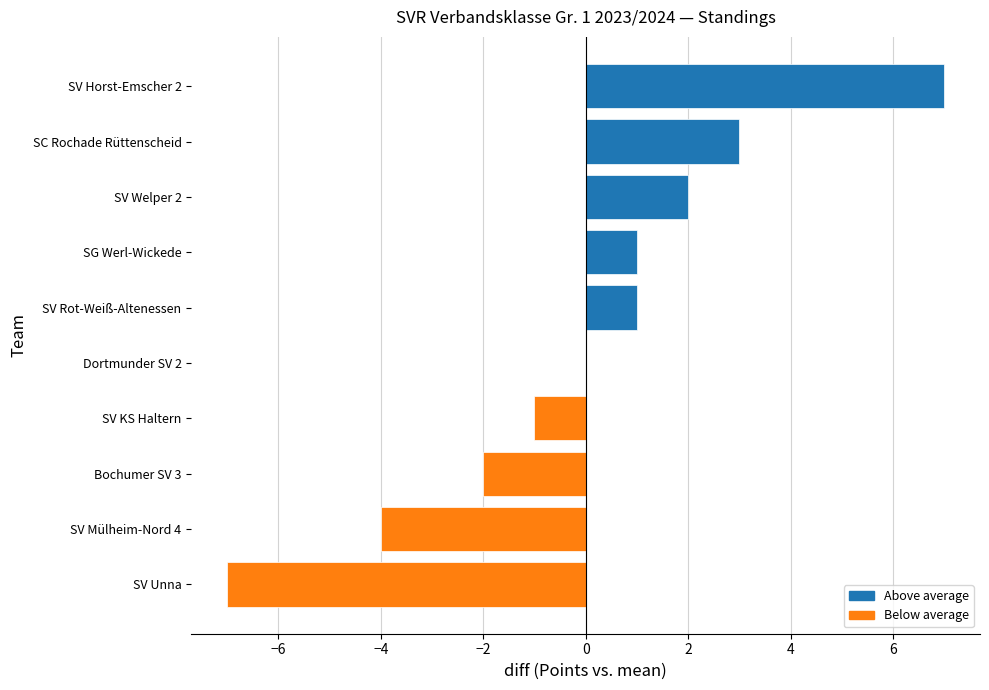

What is the sum of the values at SV Rot-Weiß-Altenessen and SV Mülheim-Nord 4?

-3